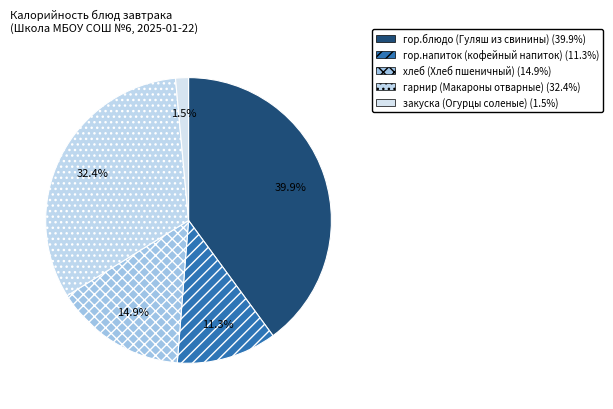

Rank the categories by value from lowest to highest.

закуска (Огурцы соленые), гор.напиток (кофейный напиток), хлеб (Хлеб пшеничный), гарнир (Макароны отварные), гор.блюдо (Гуляш из свинины)